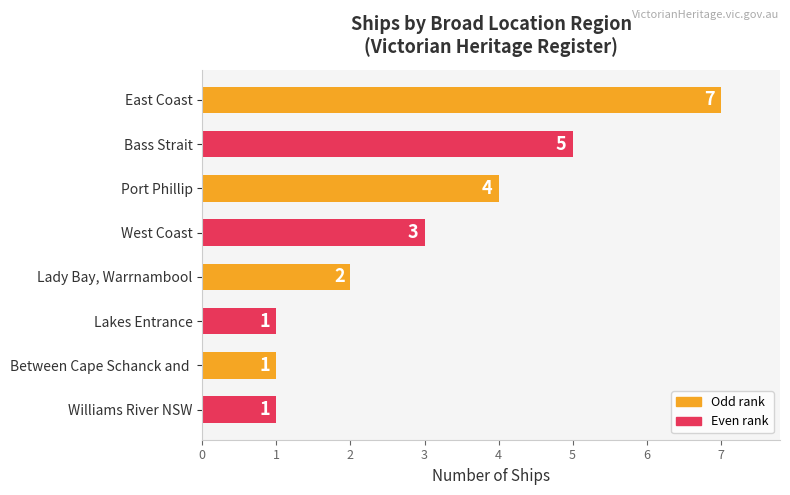

What is the difference between the values at Port Phillip and Between Cape Schanck and ?

3